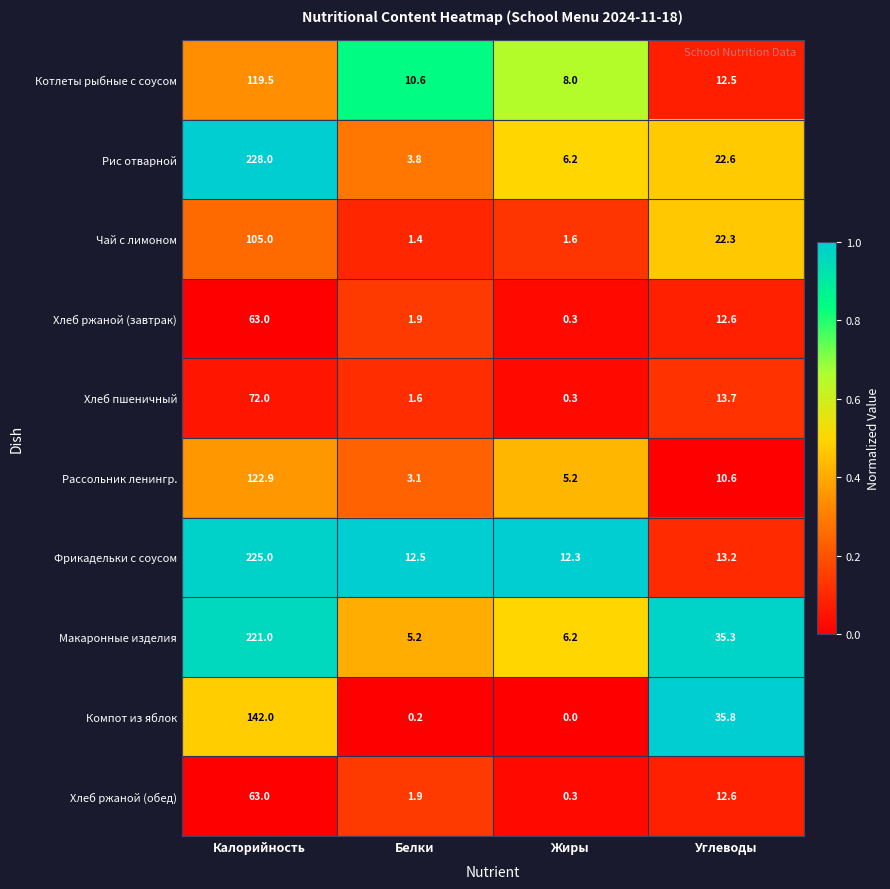

What is the maximum value shown in the chart?

228.0